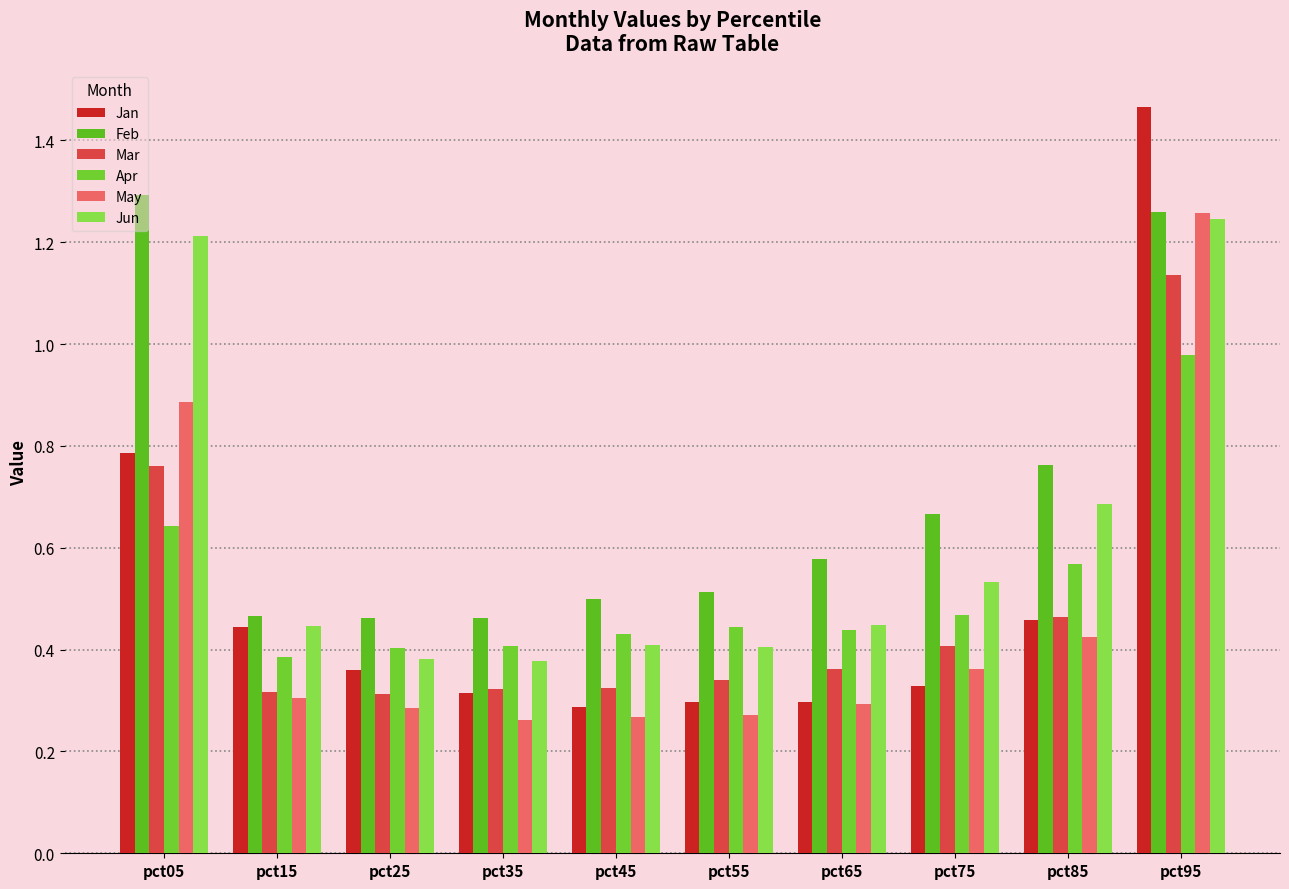

Where is Feb nearest to the value 0?

pct35